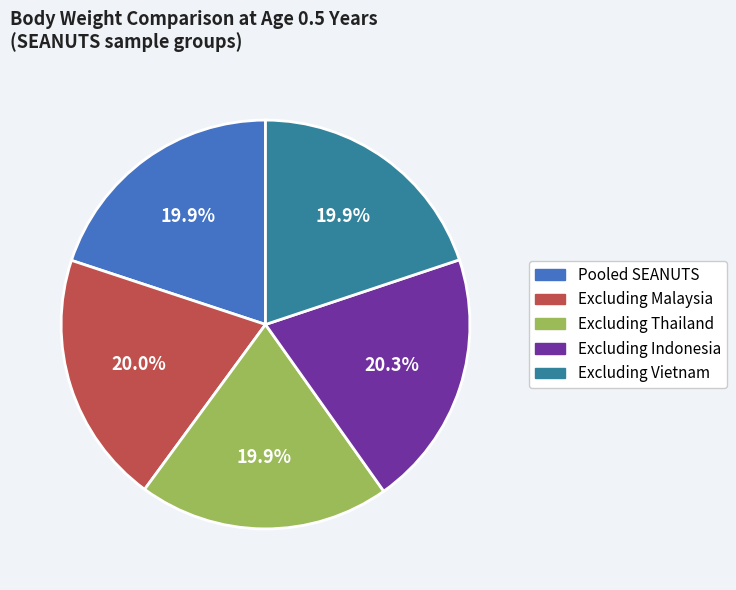

What percentage do Excluding Malaysia and Excluding Indonesia together represent?

40.3%